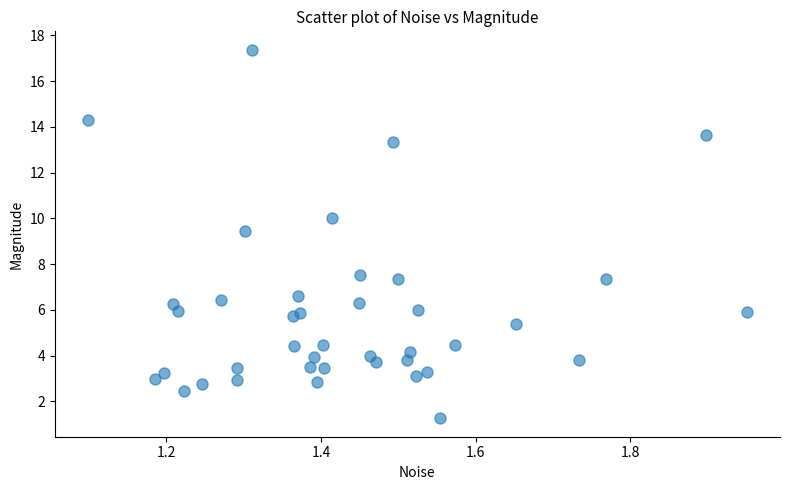

What is the range of Y values (max minus min)?

16.1